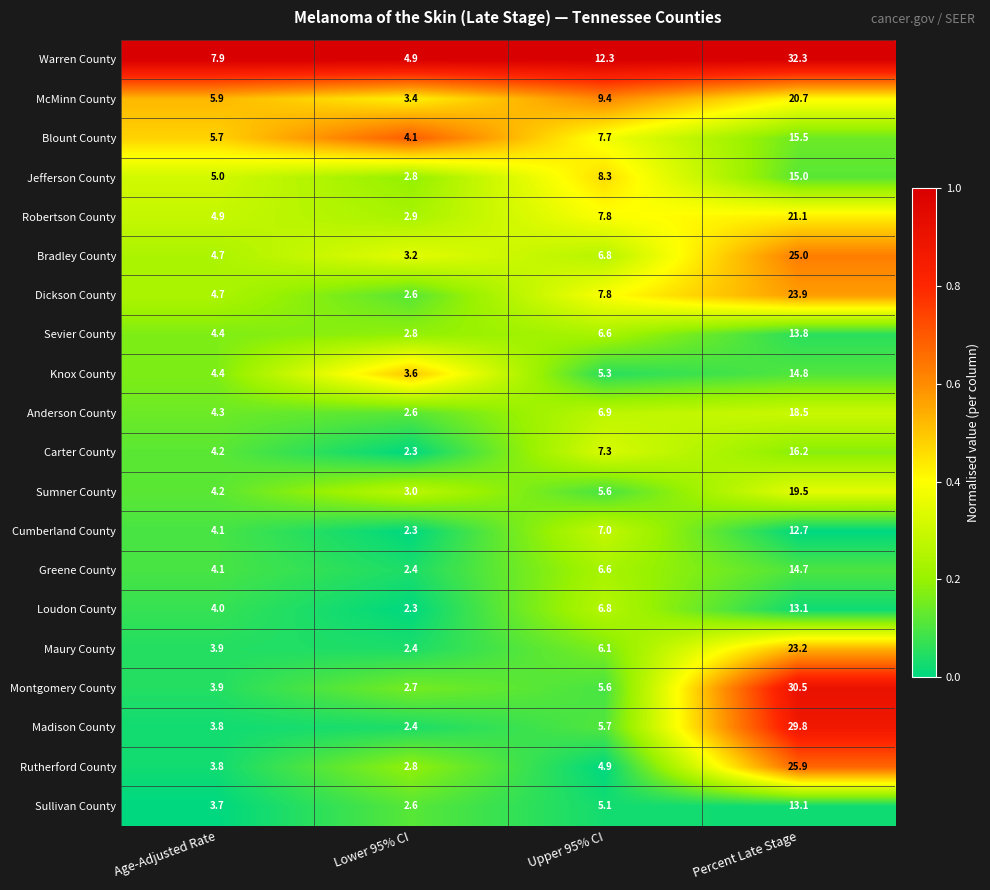

Between Age-Adjusted Rate and Lower 95% CI, which series saw the biggest shift?

Warren County